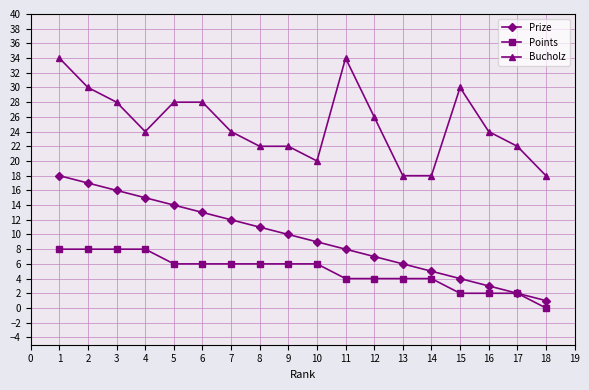

The Prize series shows 2 at 15. True or false?

False